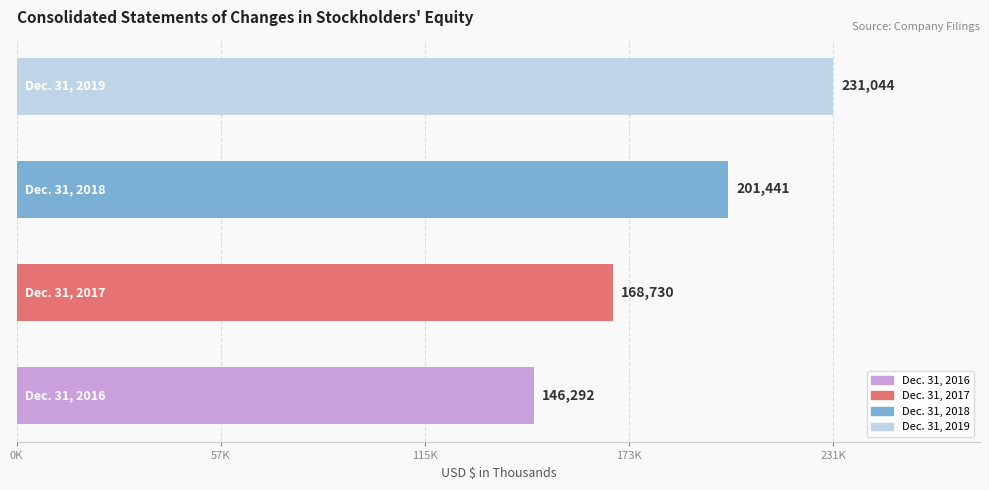

Does the chart contain any negative values?

No